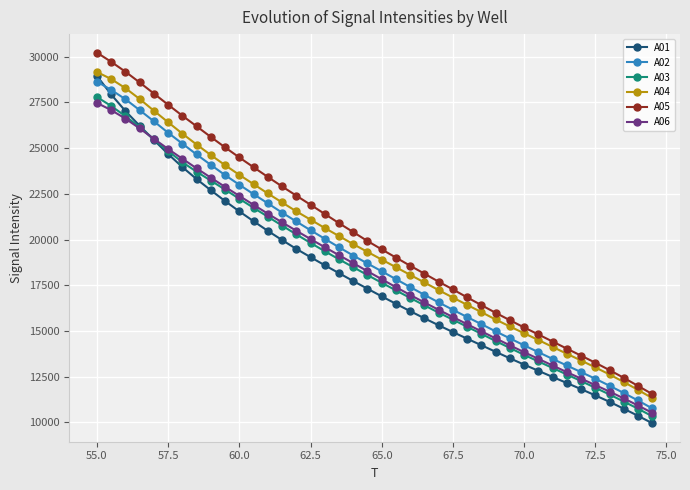

What is the maximum value shown in the chart?

30223.1